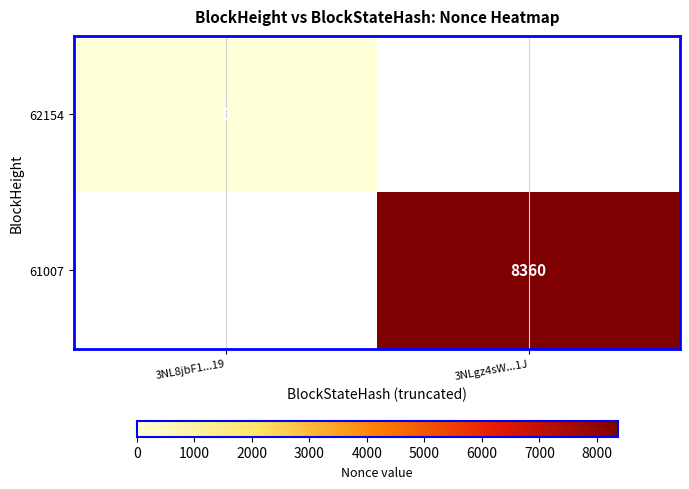

Is it true that 61007 equals 12931 at 3NLgz4sW...1J?

False